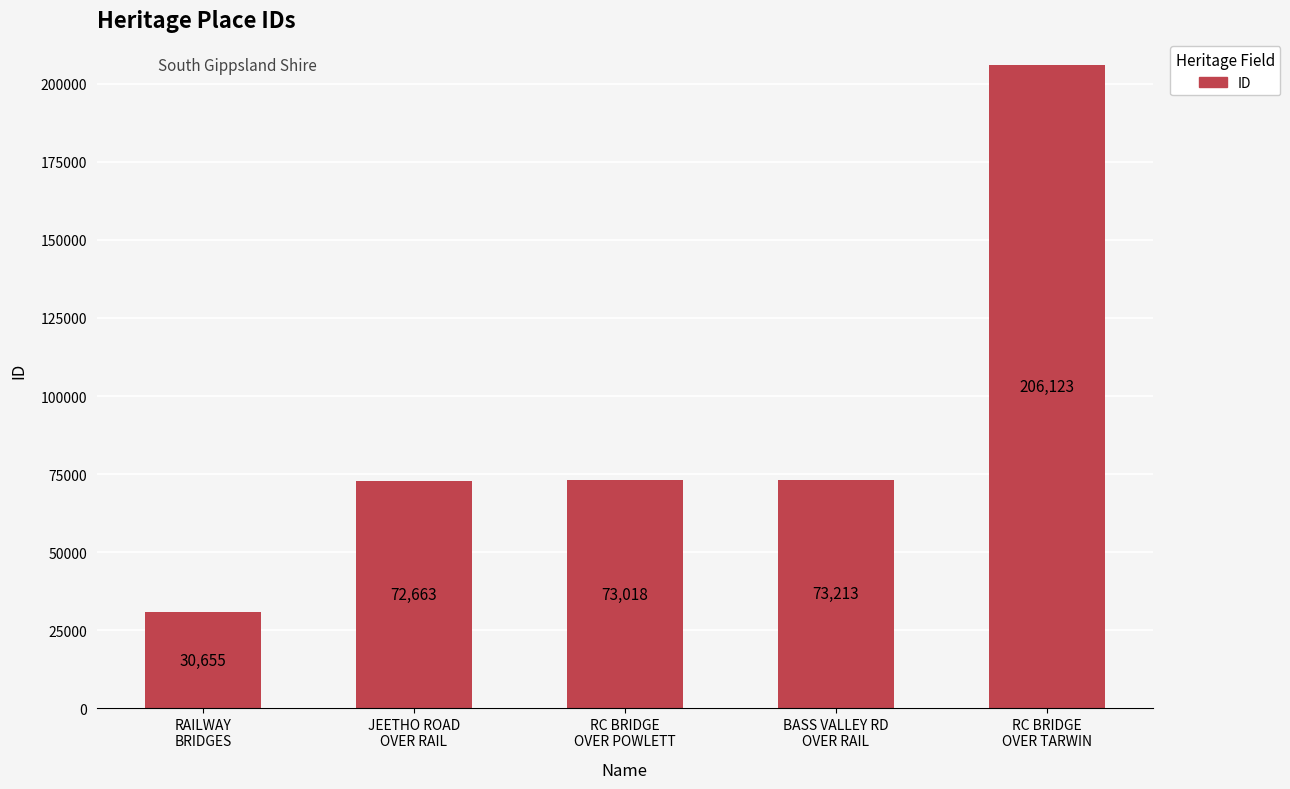

Are the bars horizontal?

No